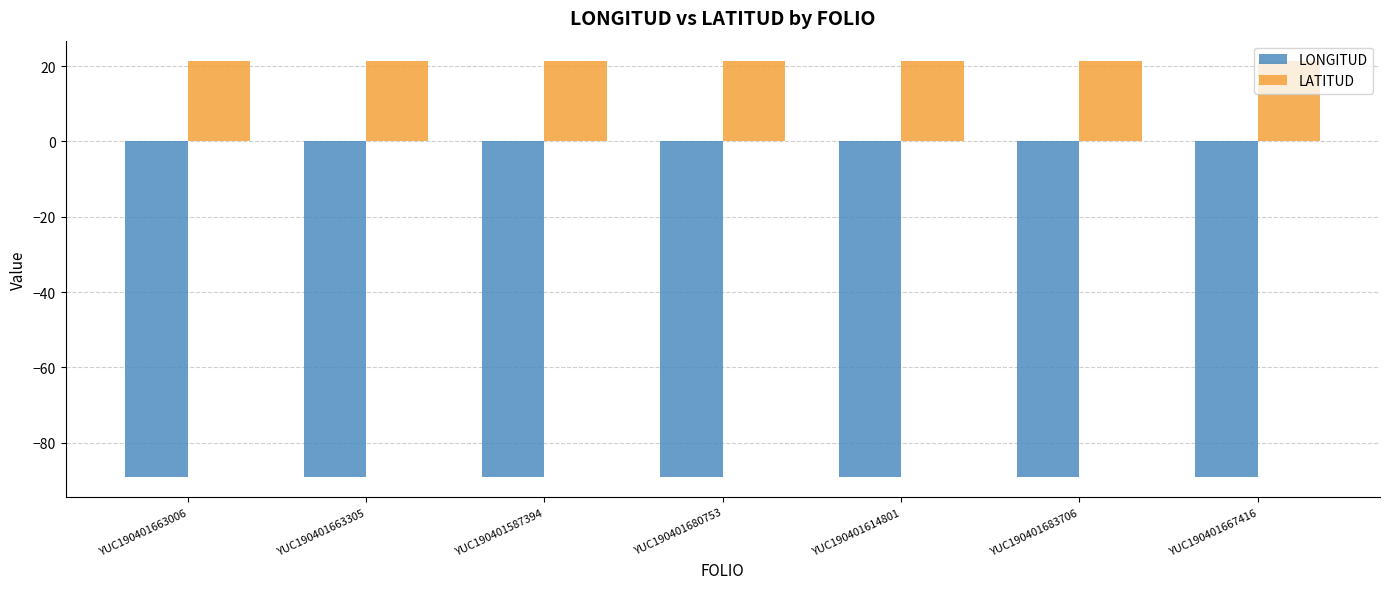

List the series in order of their peak value, lowest first.

LONGITUD, LATITUD